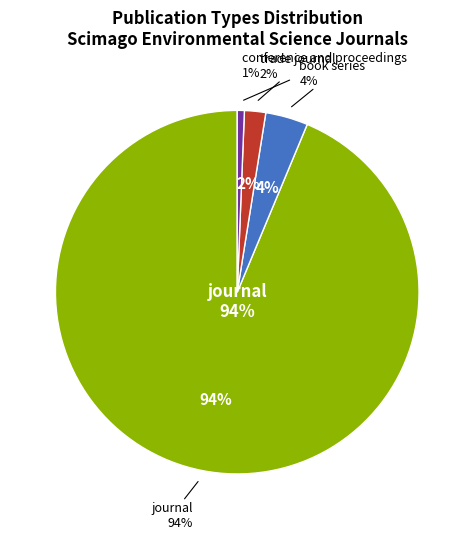

What percentage is NOT represented by trade journal?

98.1%